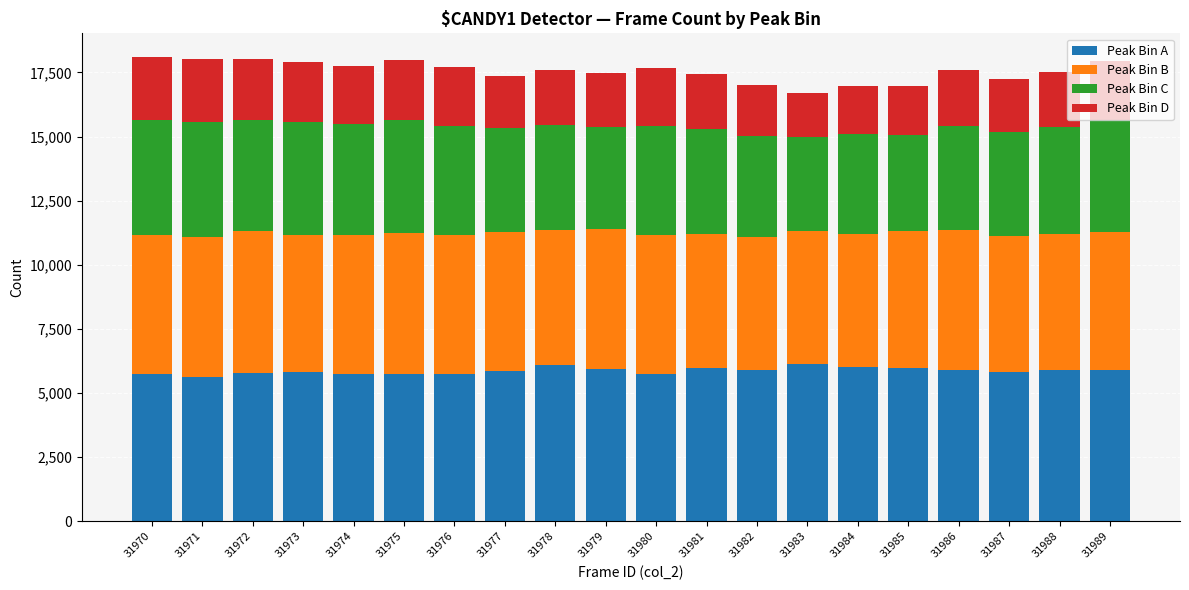

What is the difference between the maximum and minimum values in the Peak Bin A series?

492